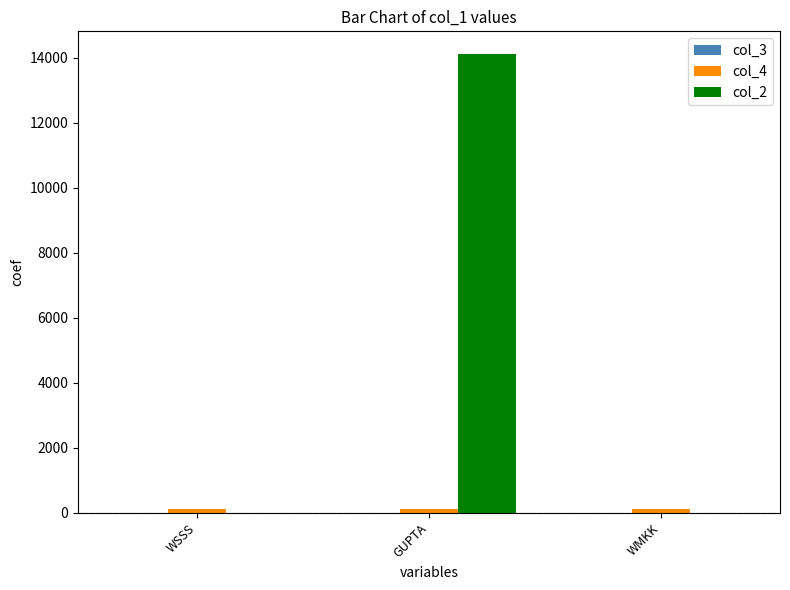

The value of col_2 at GUPTA is 20552.2. True or false?

False